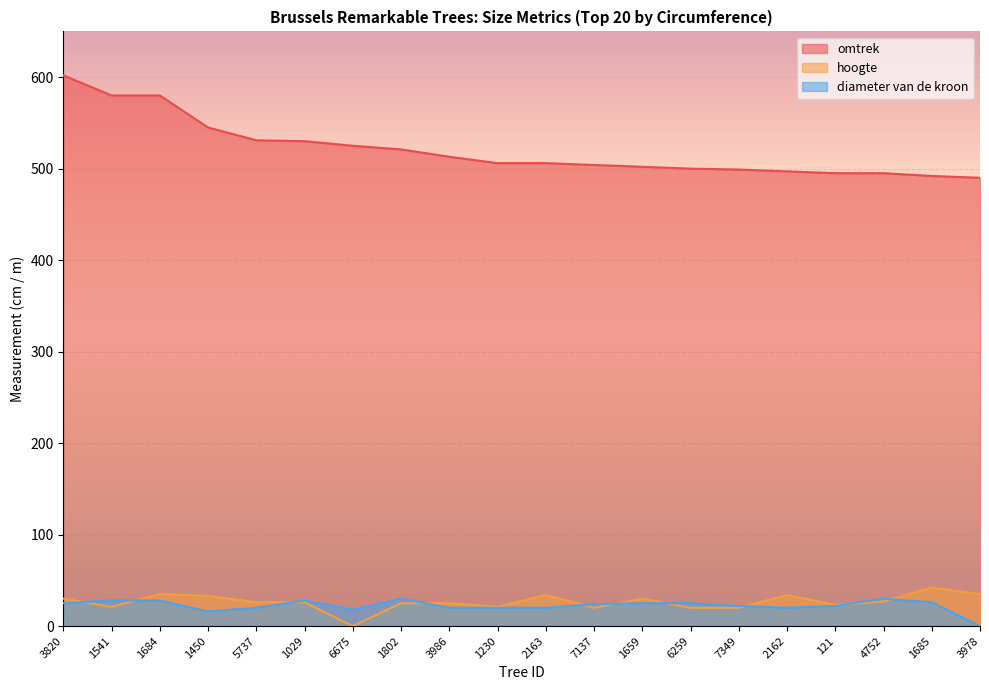

What is the average value of the hoogte series?

26